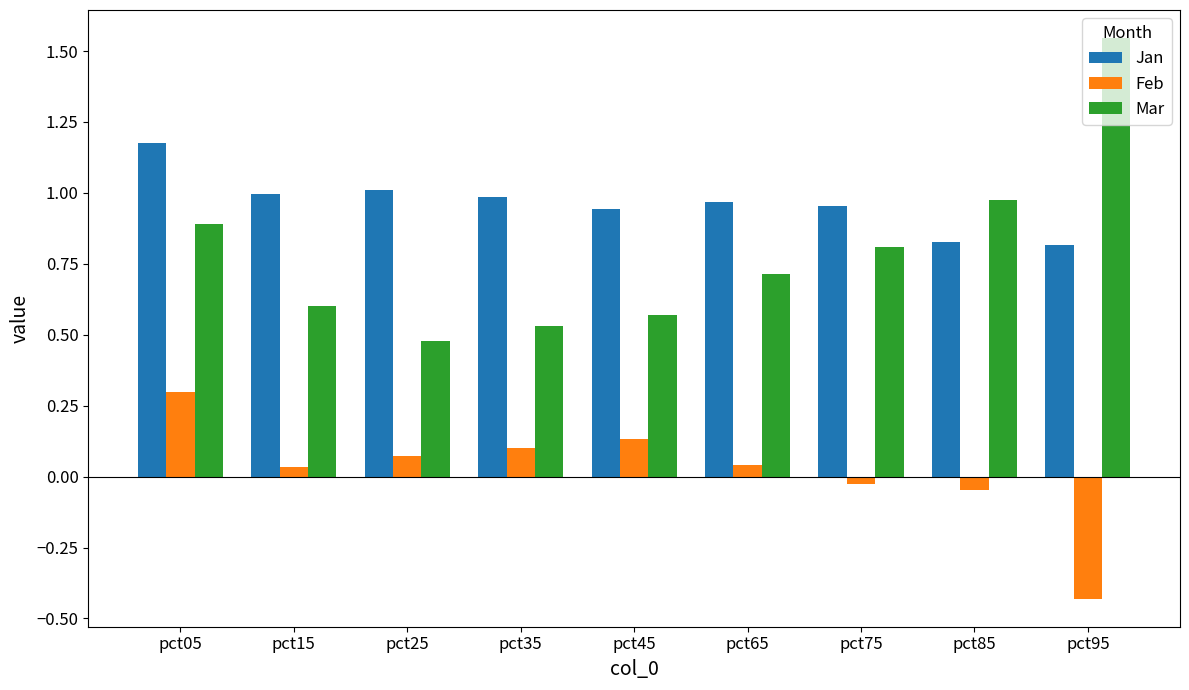

Does the chart contain stacked bars?

No